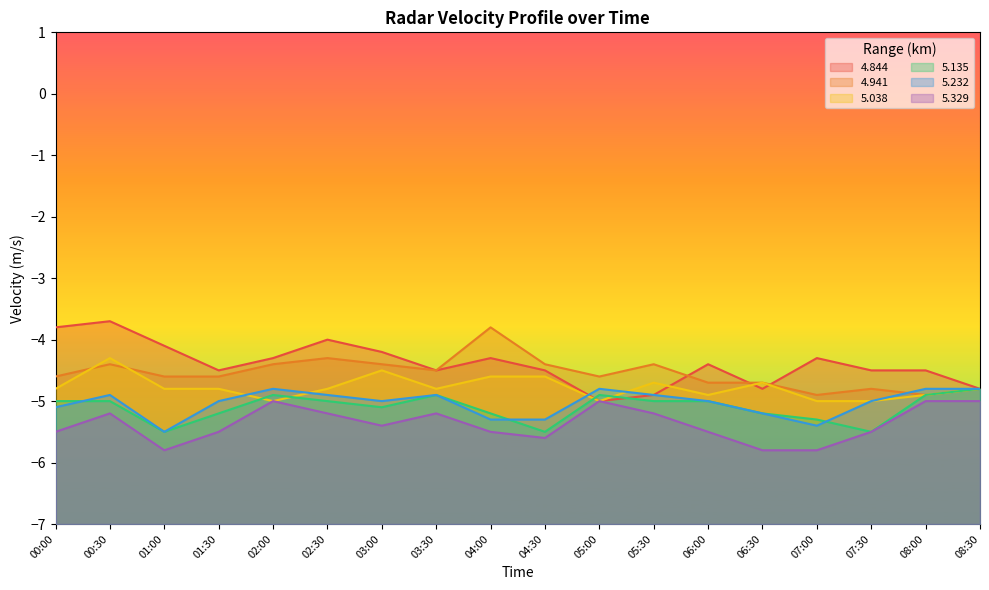

Between 07:00 and 07:30, which is larger?

07:00